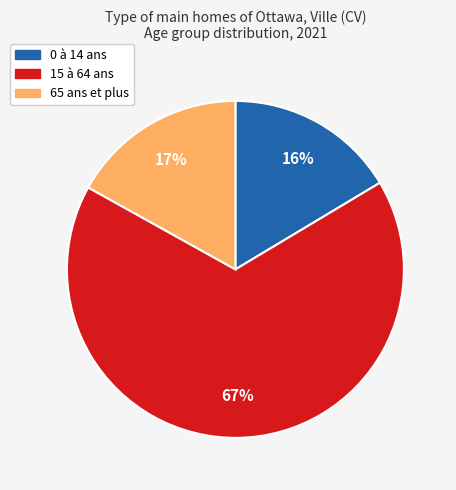

Which category has the smallest portion of the pie?

0 à 14 ans